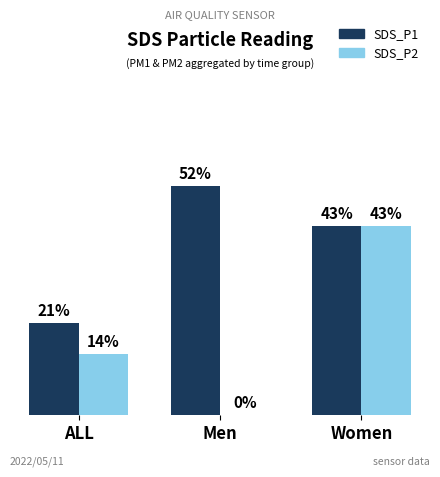

What is the sum of the SDS_P2 values at ALL and Men?

0.1